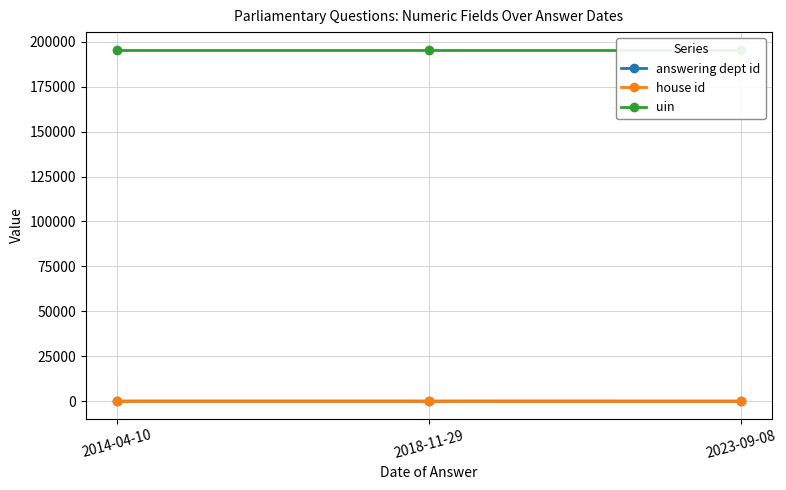

What is the sum of the house id values at 2014-04-10 and 2023-09-08?

2